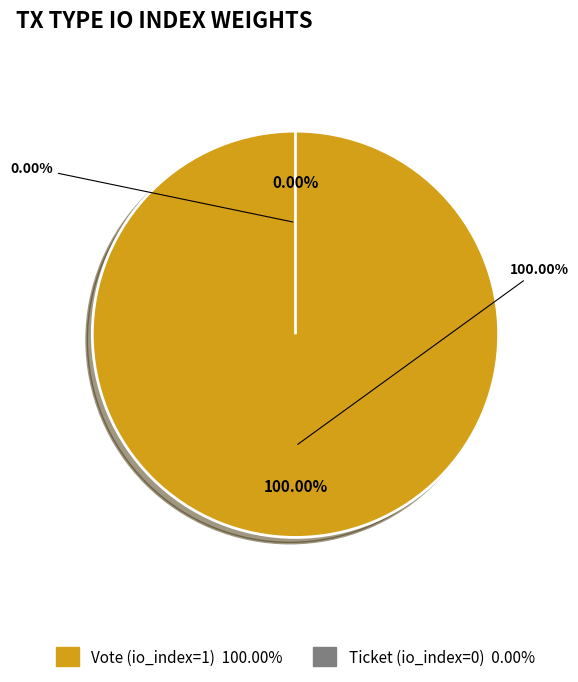

To the nearest percent, what portion does Vote (io_index=1) represent?

100%